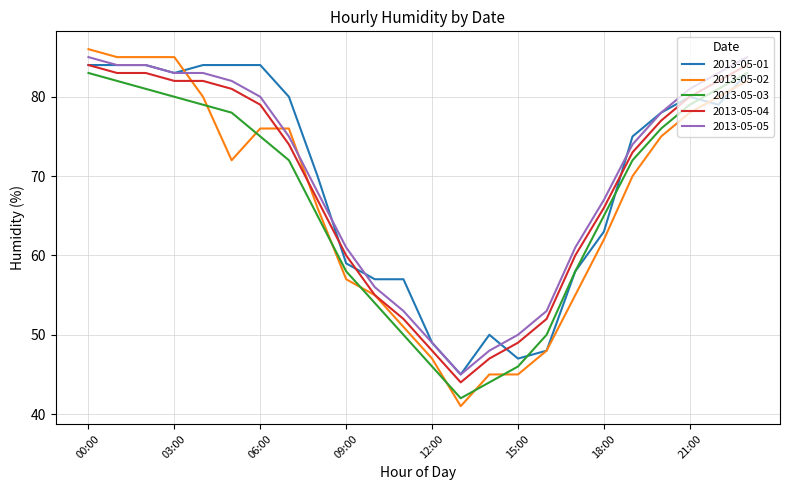

Which series has the widest spread of values?

2013-05-02